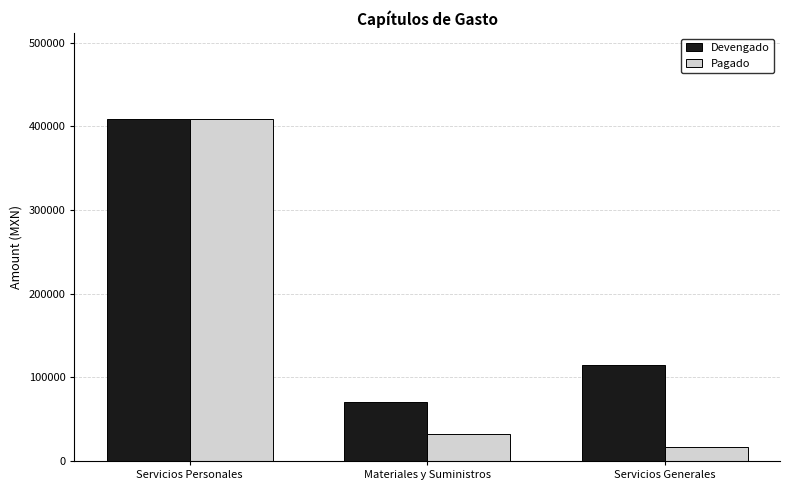

What is the sum of all Pagado values?

457764.6